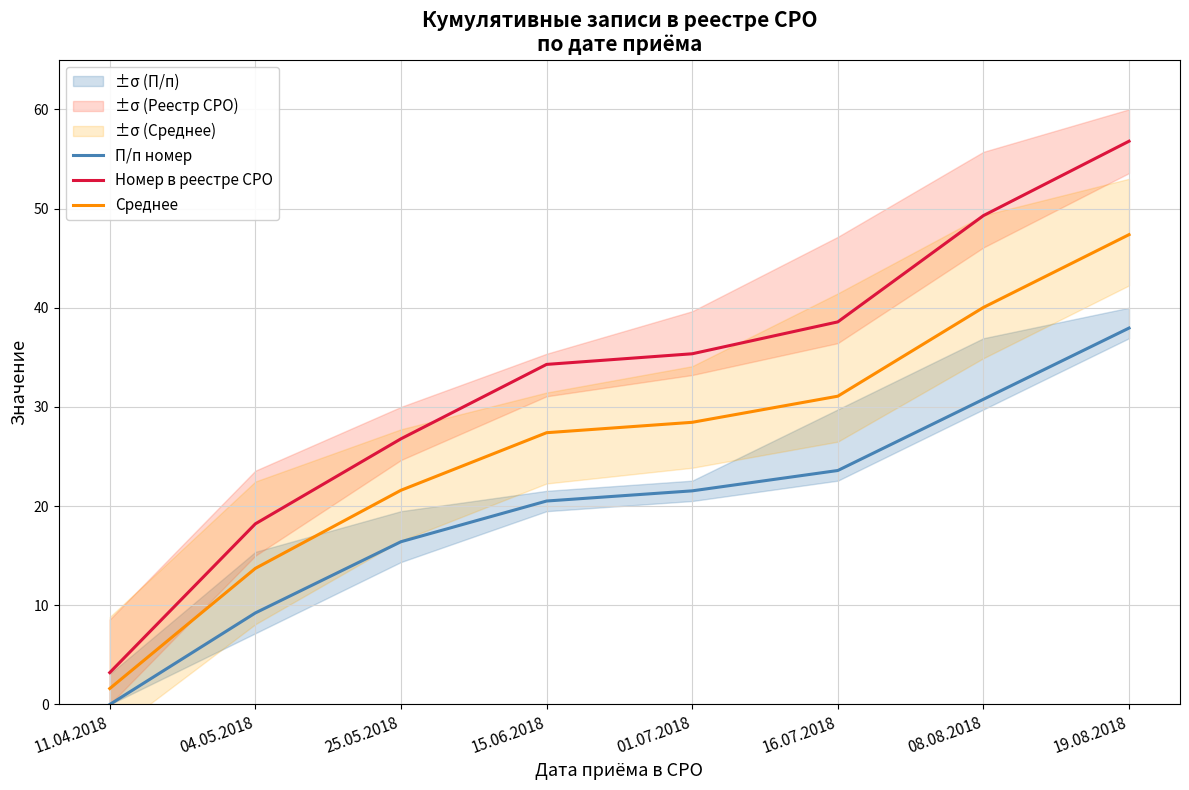

True or false: П/п номер has a value of -12.2 at 11.04.2018.

False